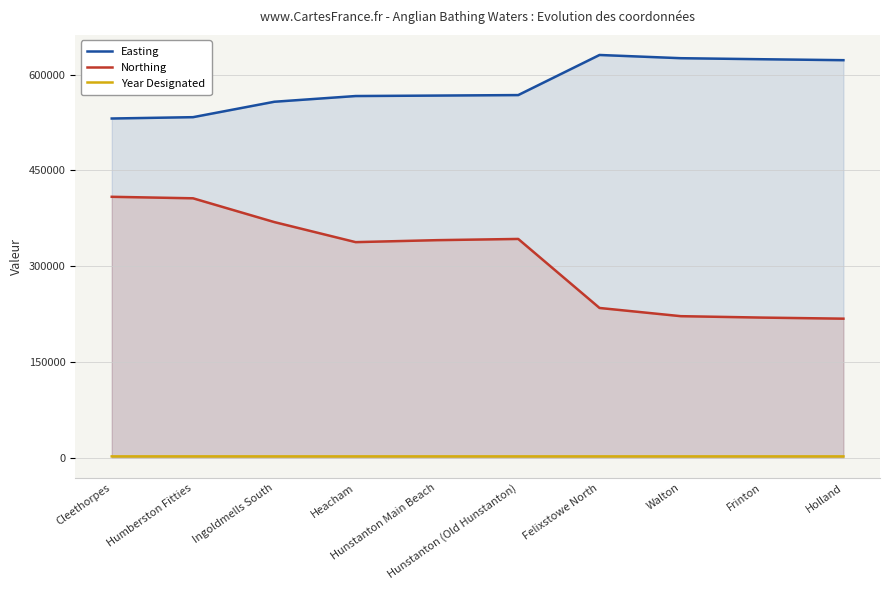

The value of Northing at Ingoldmells South is 368900. True or false?

True